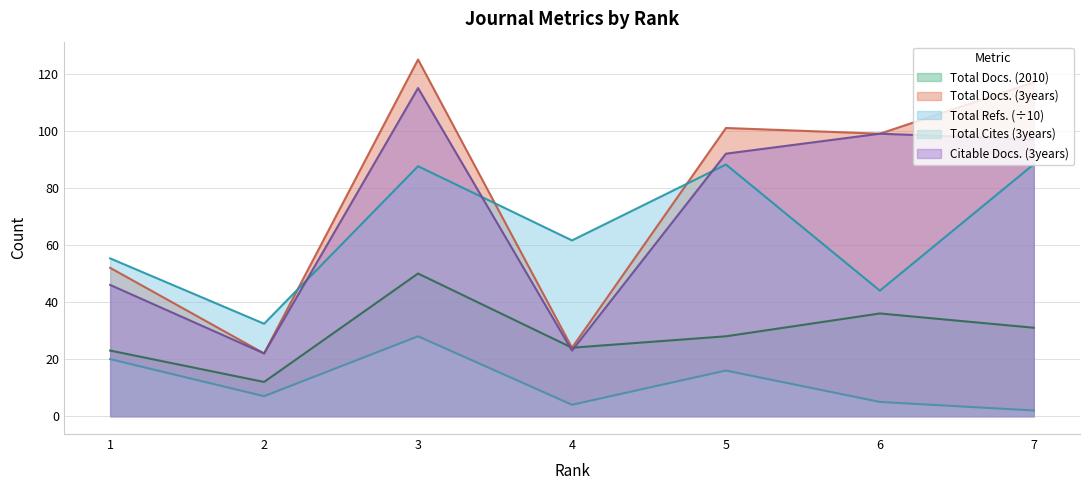

What are all the series names shown in the legend?

Total Docs. (2010), Total Docs. (3years), Total Refs. (÷10), Total Cites (3years), Citable Docs. (3years)